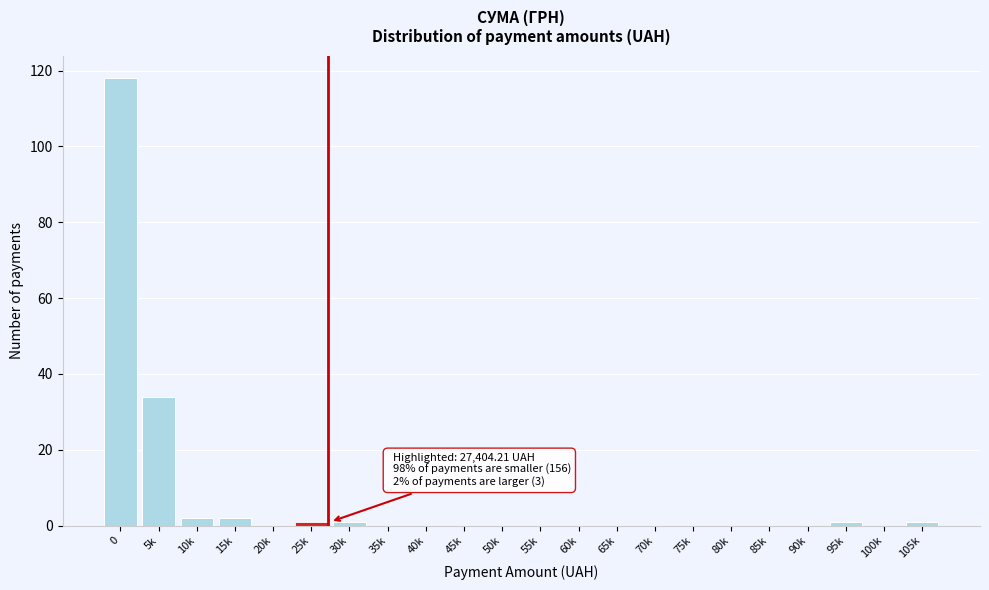

Reading left to right, what are all the values shown in this chart?

0=118	5k=34	10k=2	15k=2	20k=0	25k=1	30k=1	35k=0	40k=0	45k=0	50k=0	55k=0	60k=0	65k=0	70k=0	75k=0	80k=0	85k=0	90k=0	95k=1	100k=0	105k=1